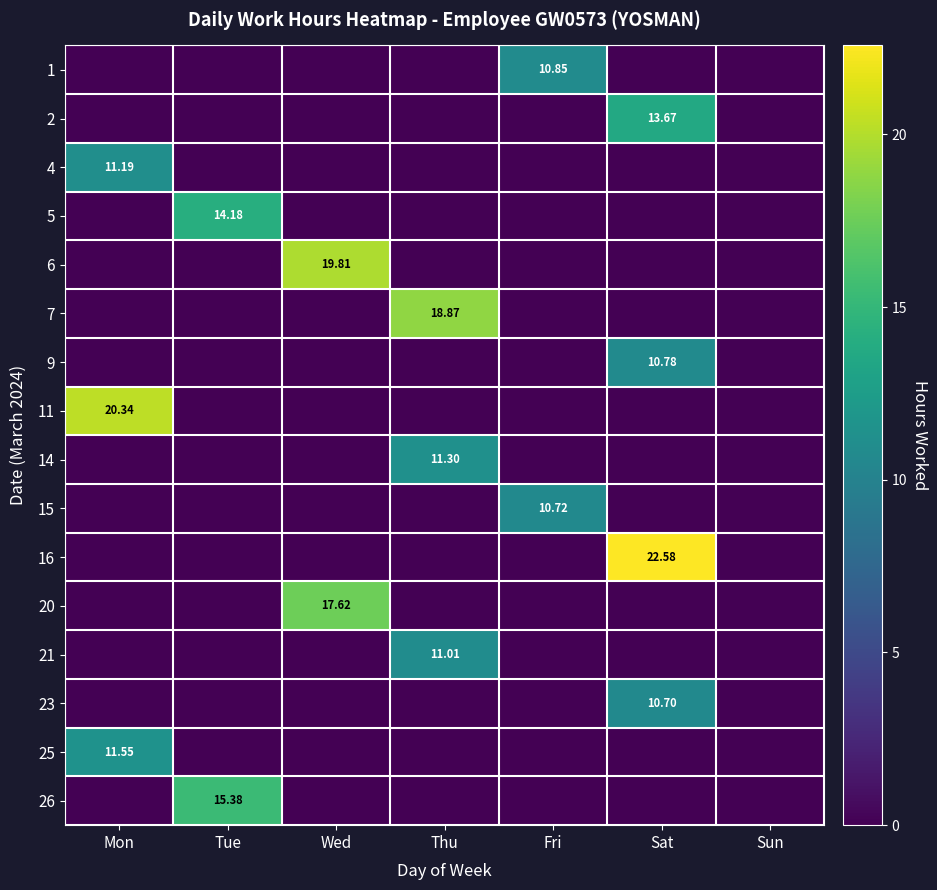

At how many categories does at least one series exceed 19?

3